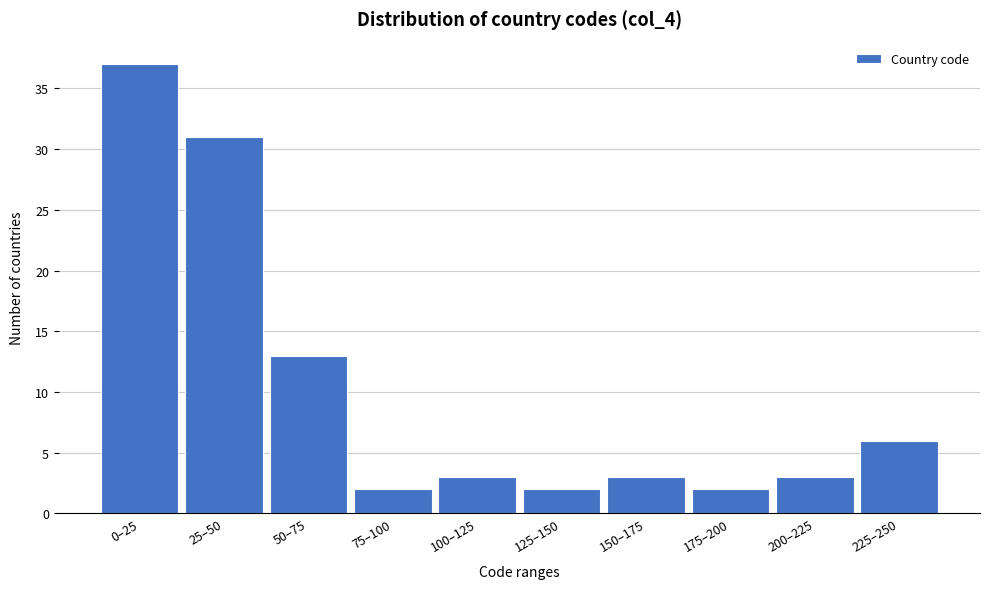

Reading left to right, extract all data points from this chart.

37	31	13	2	3	2	3	2	3	6